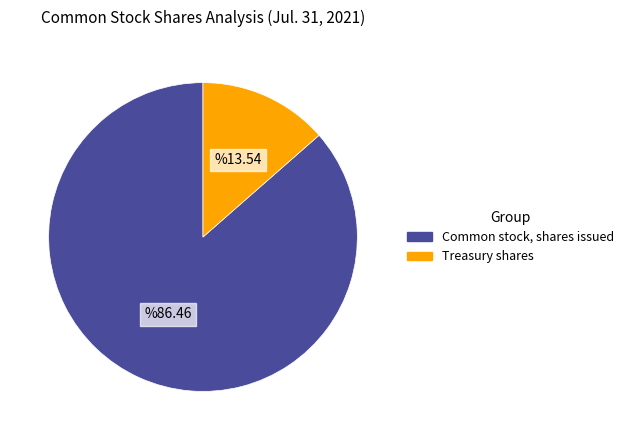

Between Treasury shares and Common stock, shares issued, which is larger?

Common stock, shares issued